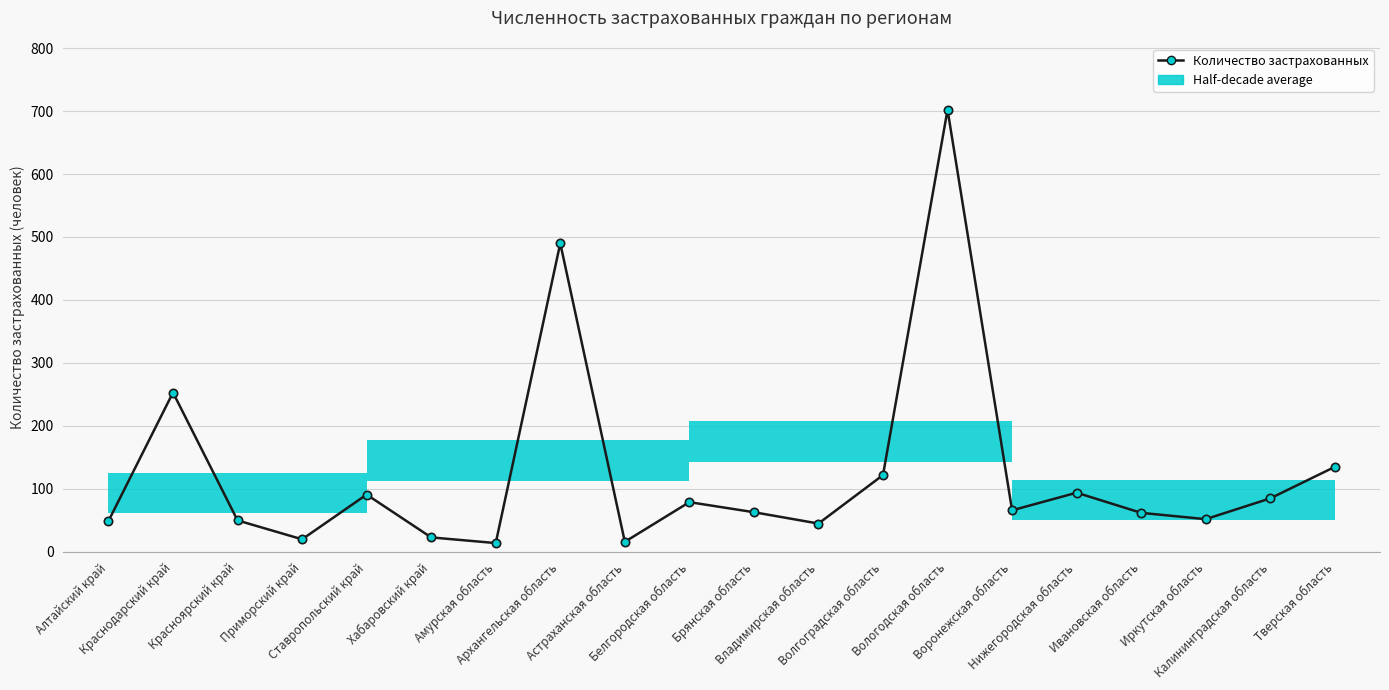

How many data points are above 66?

9